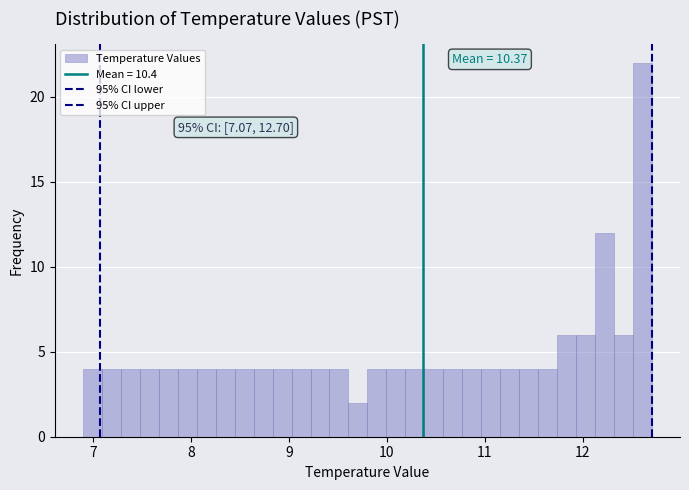

Read against the x-axis, roughly where is the centre of the tallest bar?

12.6